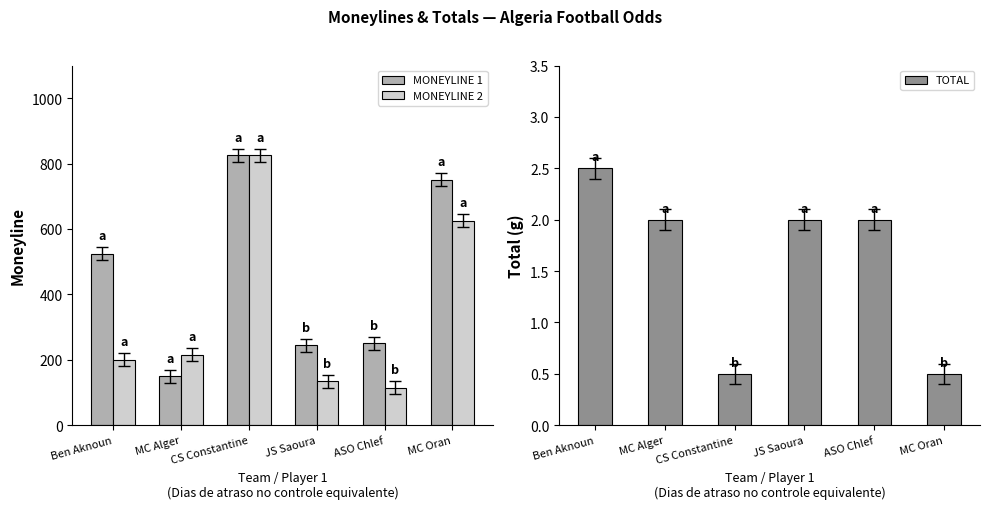

What position from the left is ASO Chlef?

5